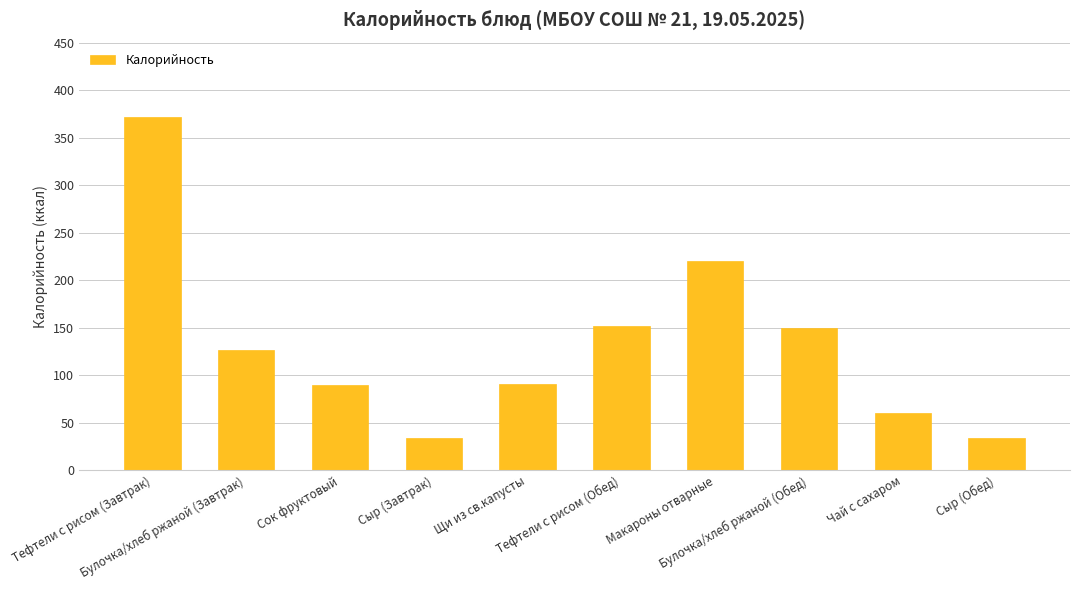

Where is the data nearest to the value 203?

Макароны отварные